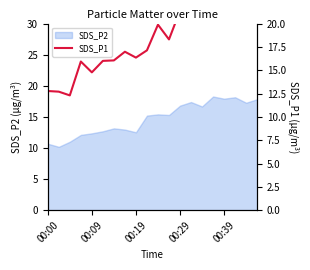

The SDS_P2 series shows 12.3 at 00:09. True or false?

True